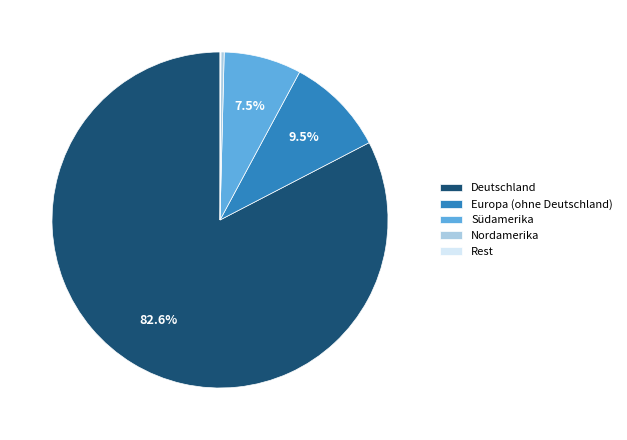

What is the ratio of the value at Südamerika to the value at Europa (ohne Deutschland)?

0.8